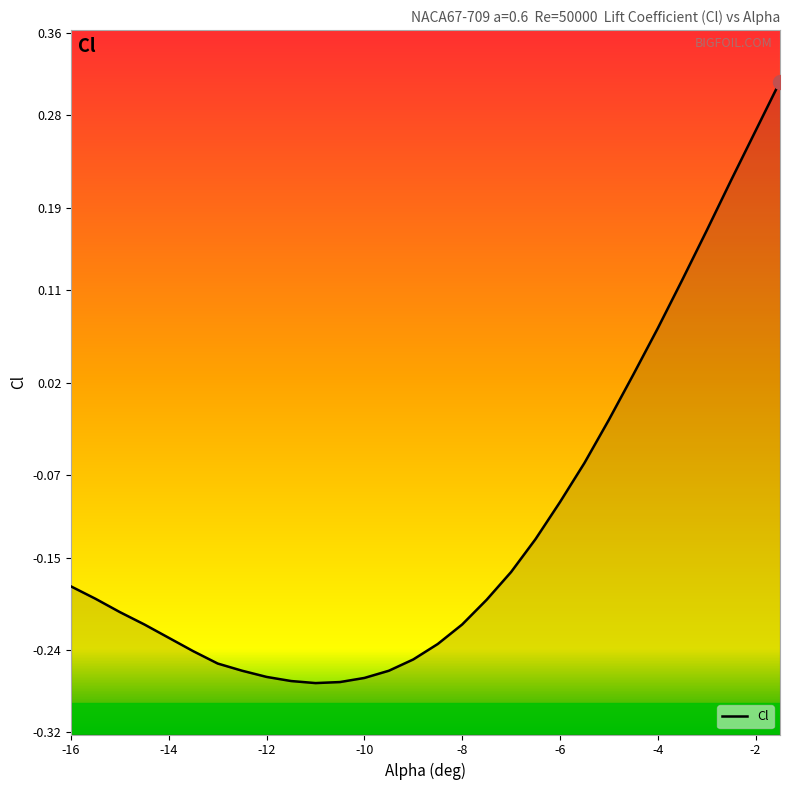

What is the maximum value shown in the chart?

0.3